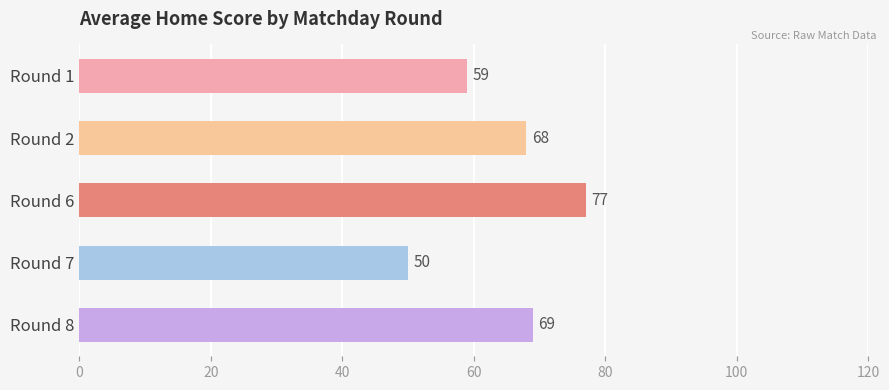

What is the difference between the maximum and minimum values?

27